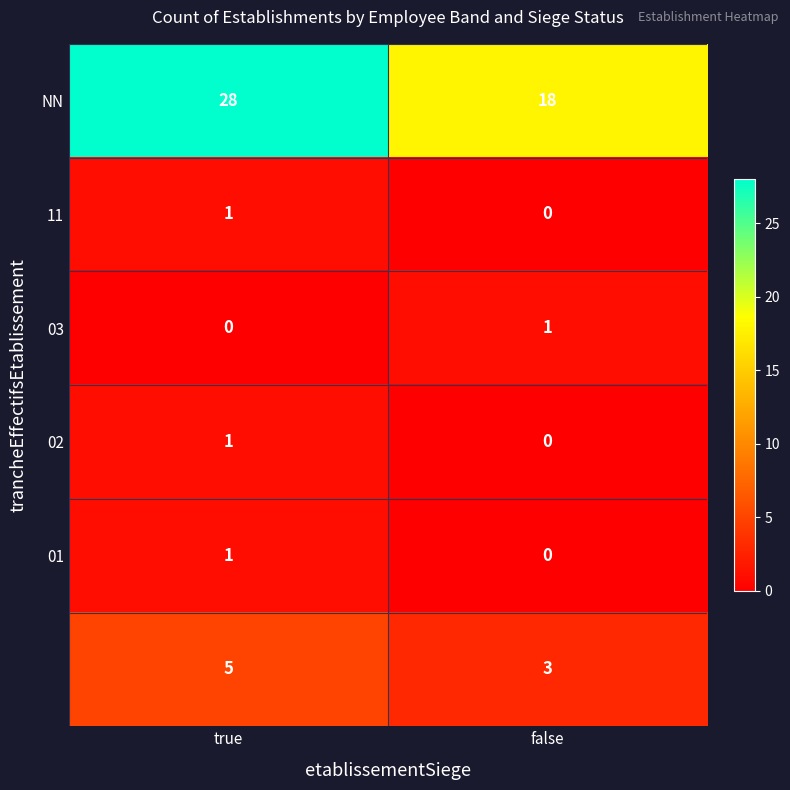

At which category does the chart reach its peak across all series?

true